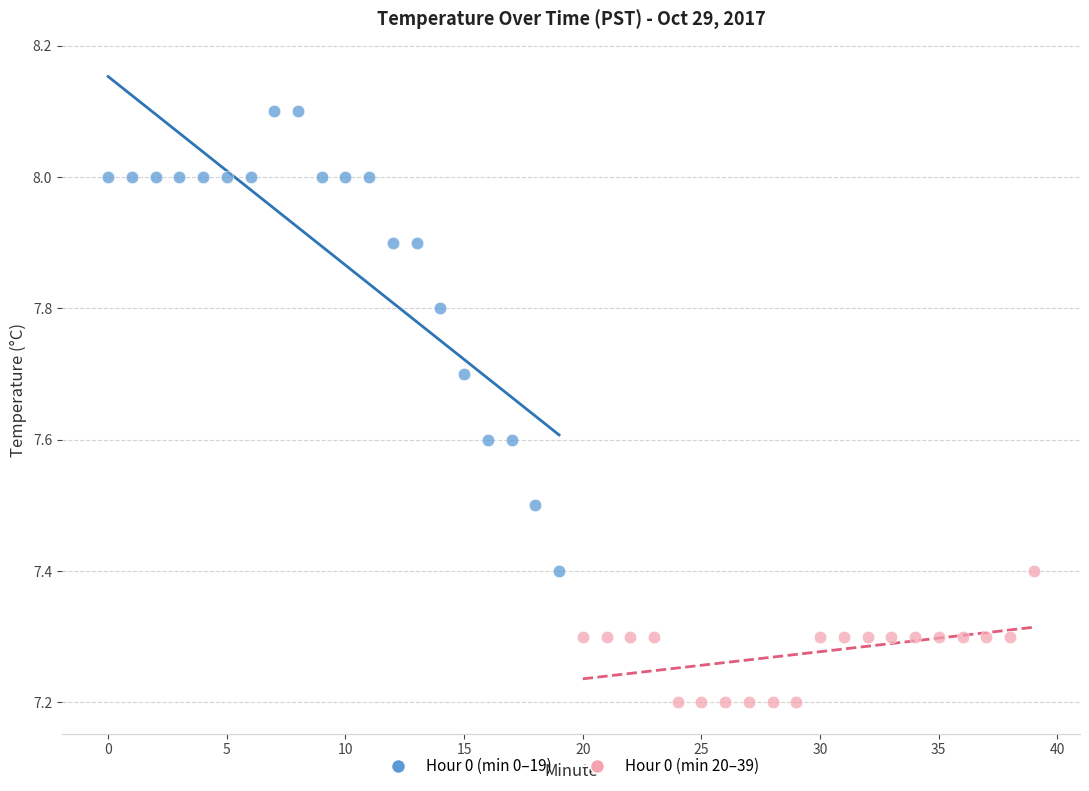

Which series reaches the minimum Y coordinate?

Hour 0 (min 20–39)